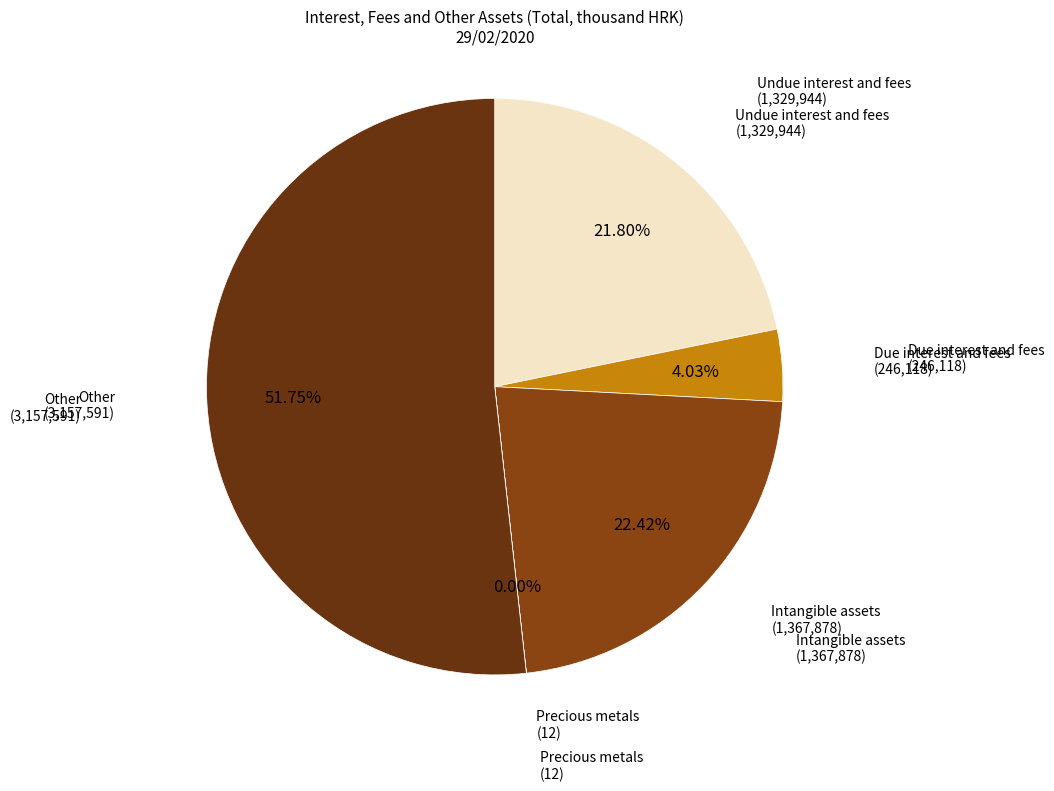

To the nearest percent, what is the difference between the Due interest and fees and Intangible assets slice percentages?

18%